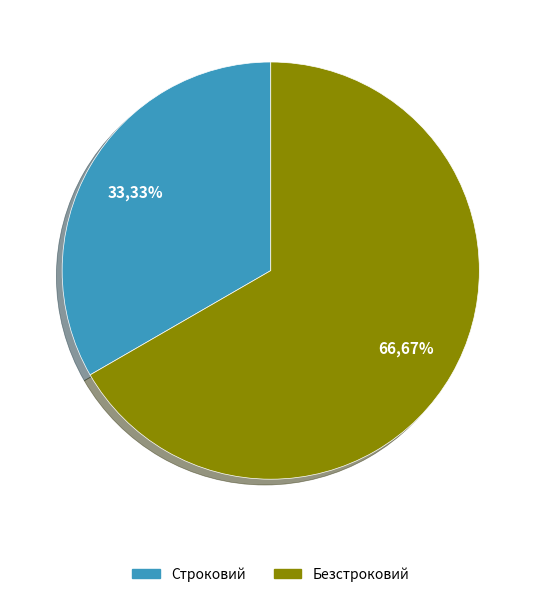

The Безстроковий slice represents 53% of the pie. True or false?

False